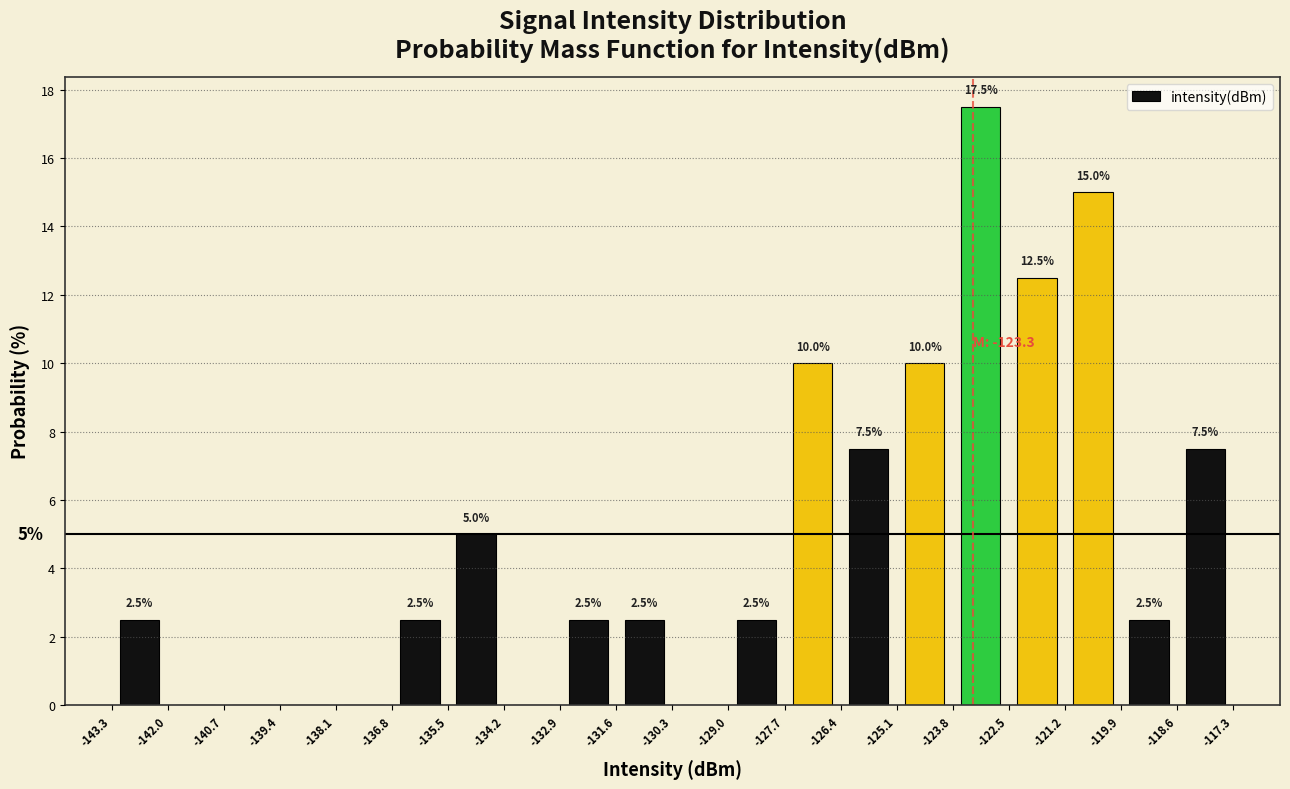

Over which range of the x-axis is the bar tallest?

-123.8 to -122.5